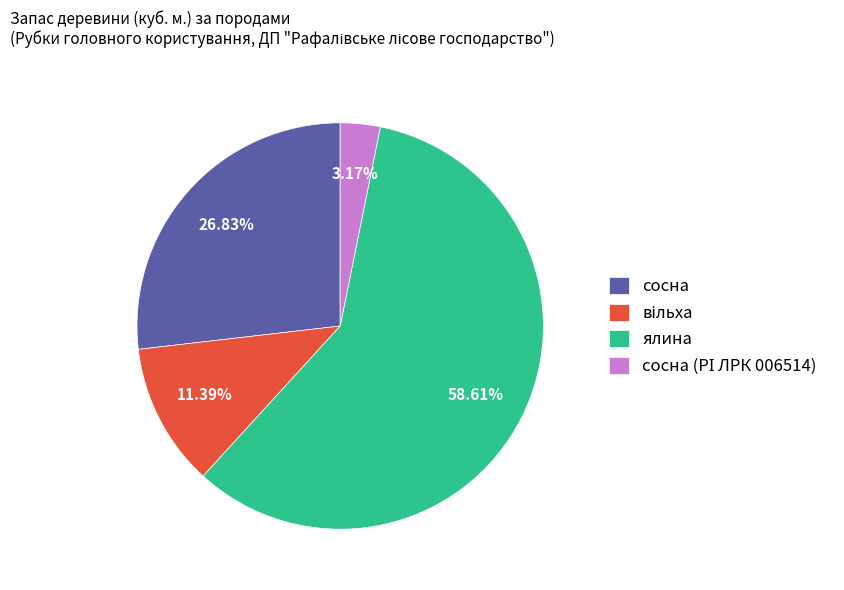

What is the largest slice in the pie chart?

ялина